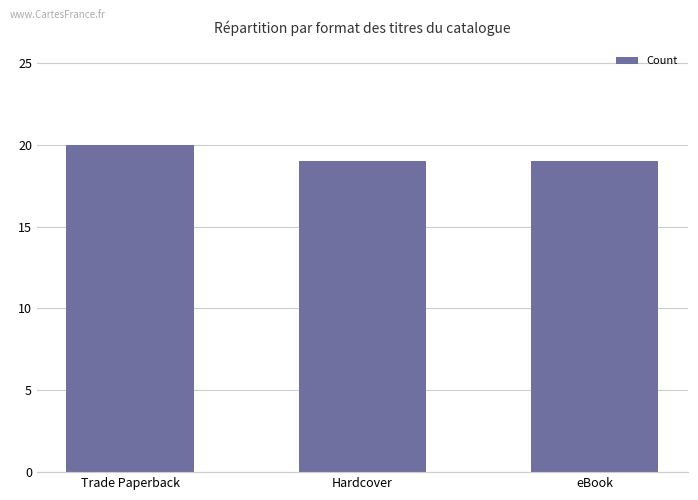

Reading left to right, what are all the values shown in this chart?

20	19	19